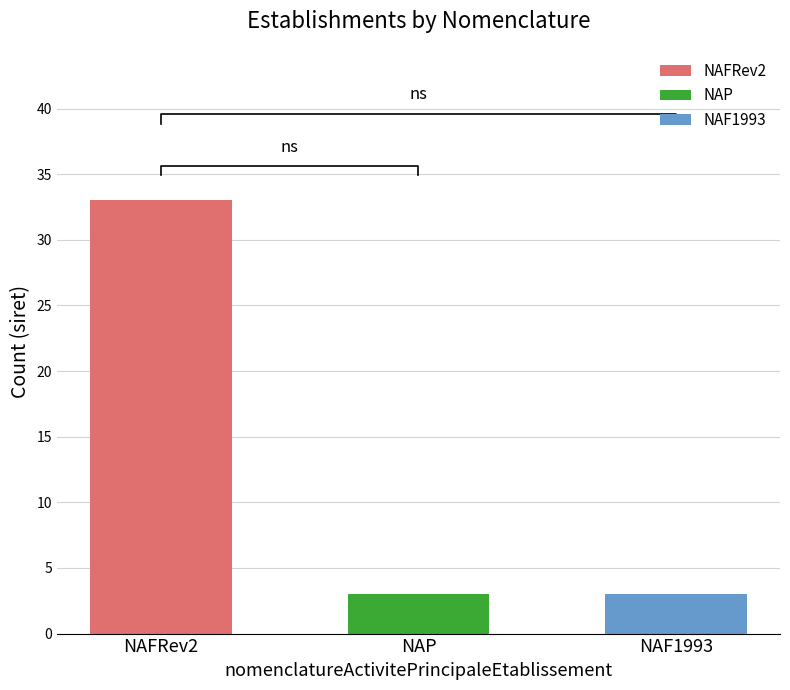

What are all the series names shown in the legend?

NAFRev2, NAP, NAF1993